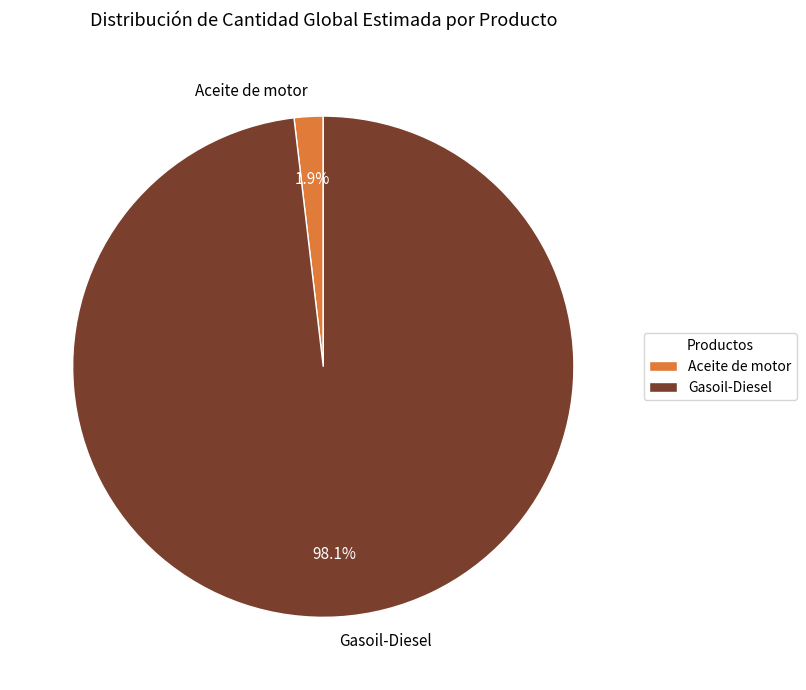

Which has a higher value, Aceite de motor or Gasoil-Diesel?

Gasoil-Diesel